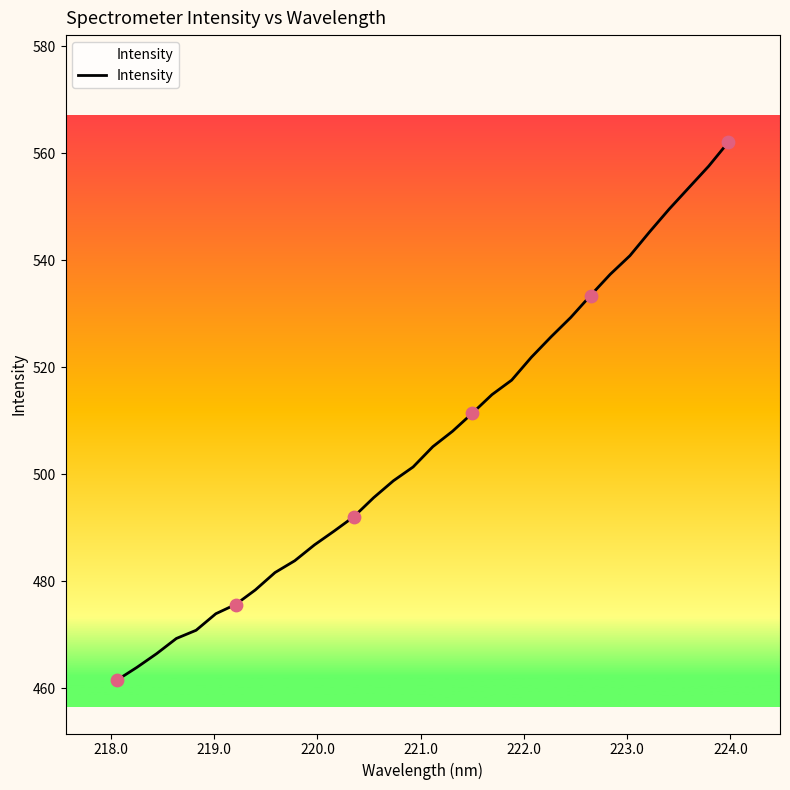

What is the smallest value displayed?

461.5